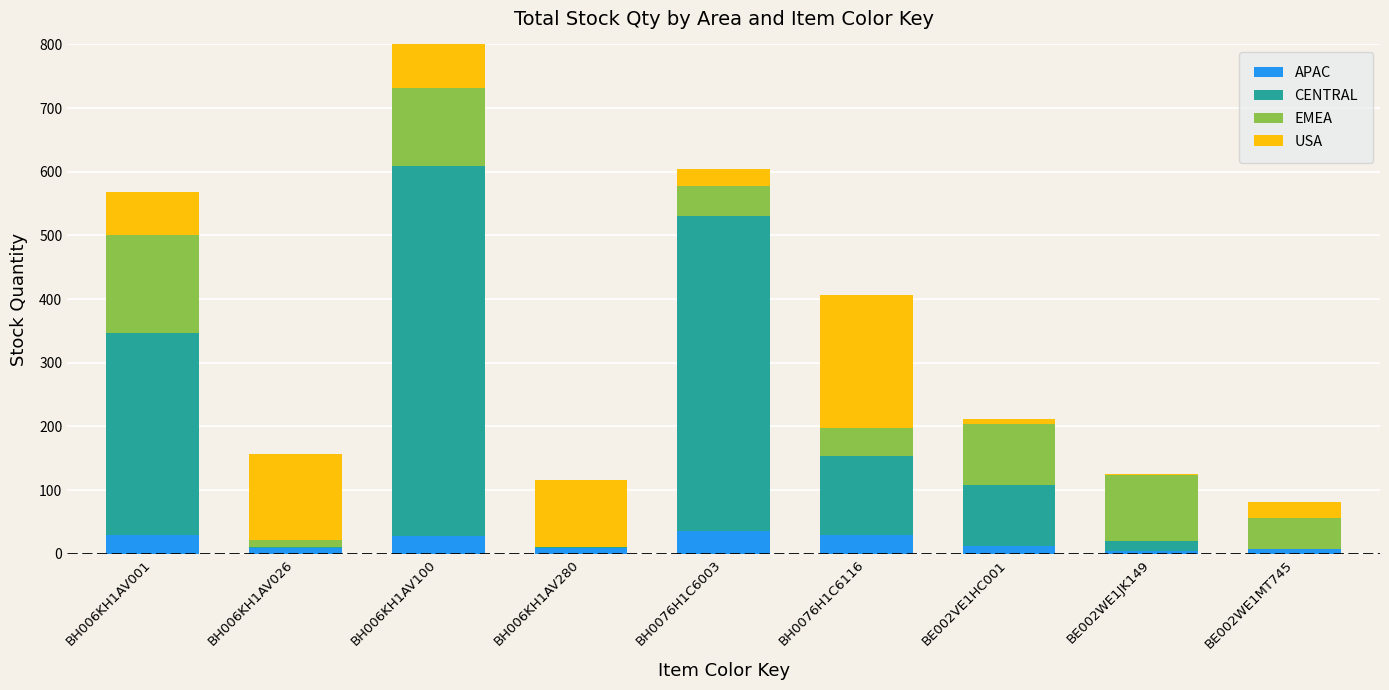

How many data points in CENTRAL are above 95?

4